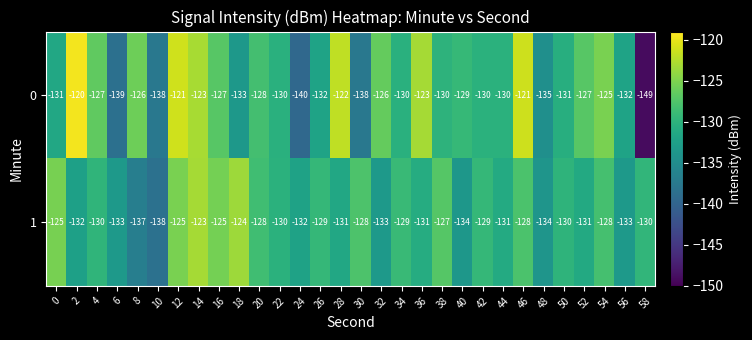

What is the sum of all 1 values?

-3898